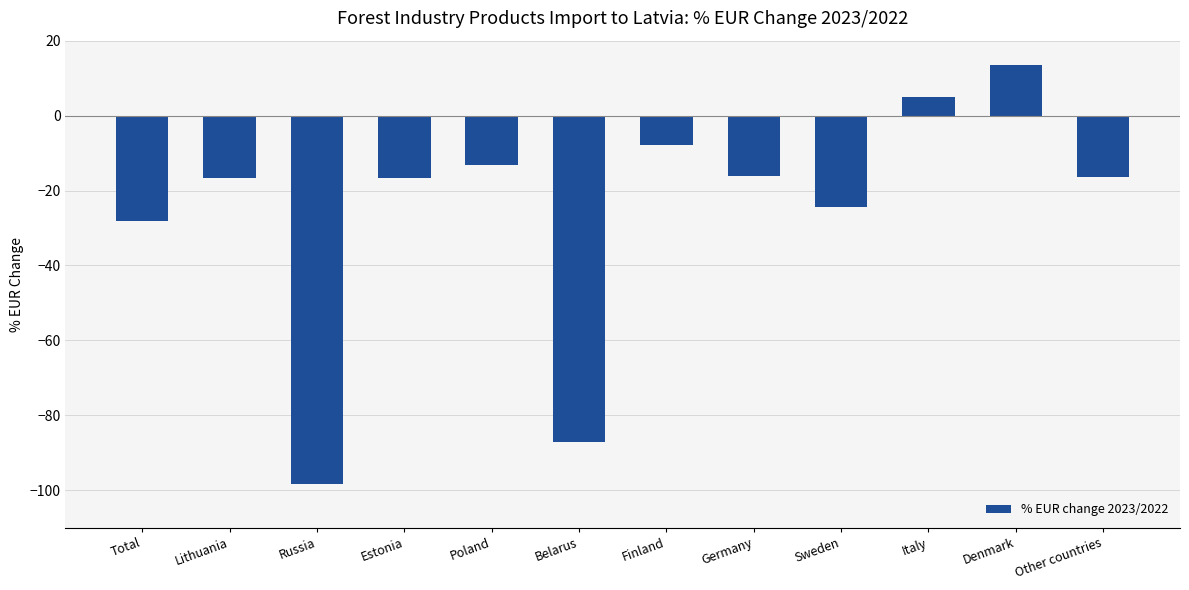

What is the value of the 5th bar from the left?

-13.1